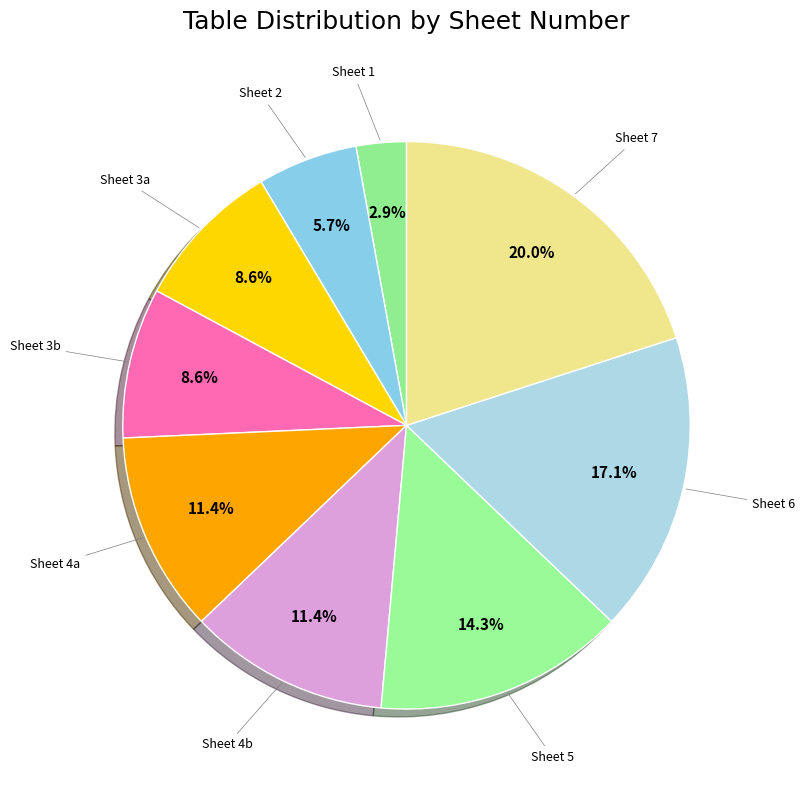

Count the number of slices in the pie.

9